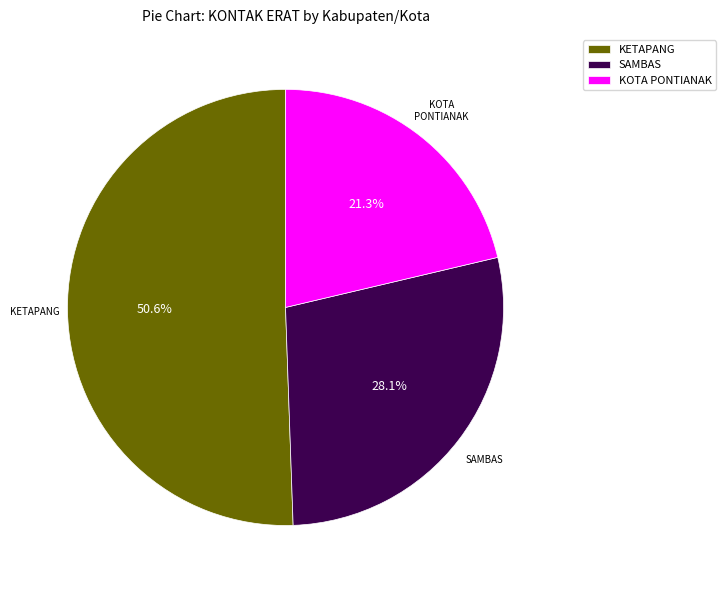

Is SAMBAS the majority of the pie?

No